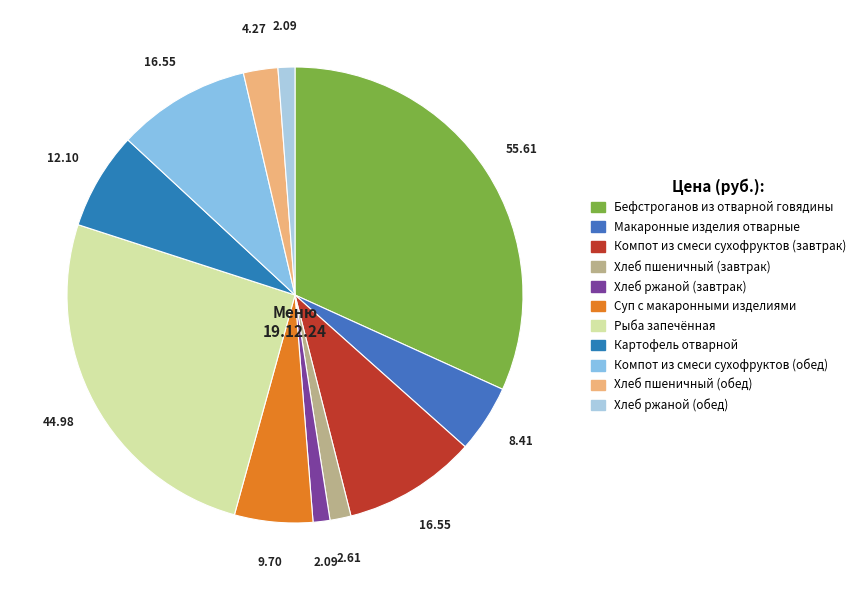

What percentage is the Хлеб ржаной (обед) slice, to the nearest percent?

1%